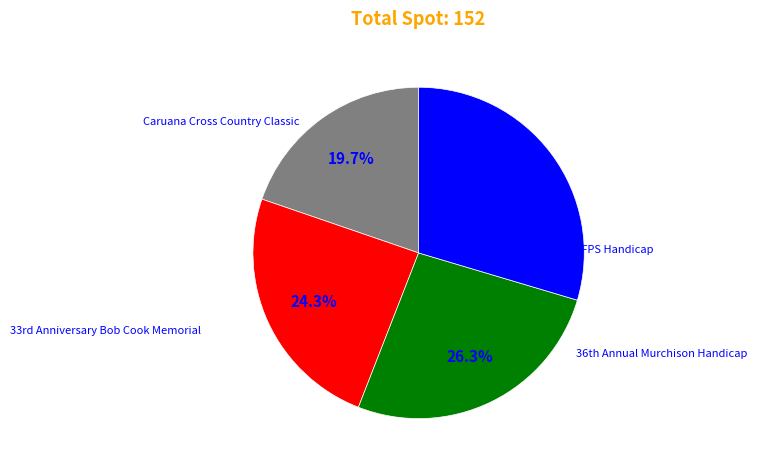

Does any single category account for the majority?

No